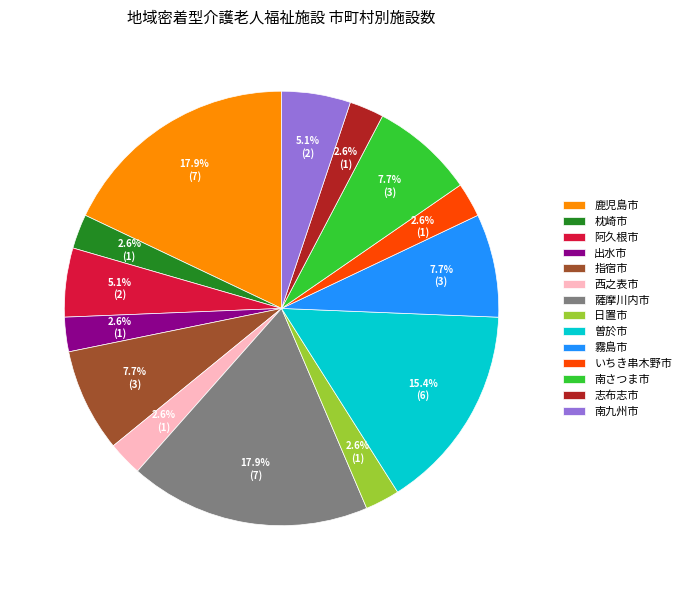

Does 南九州市 account for over 50% of the chart?

No